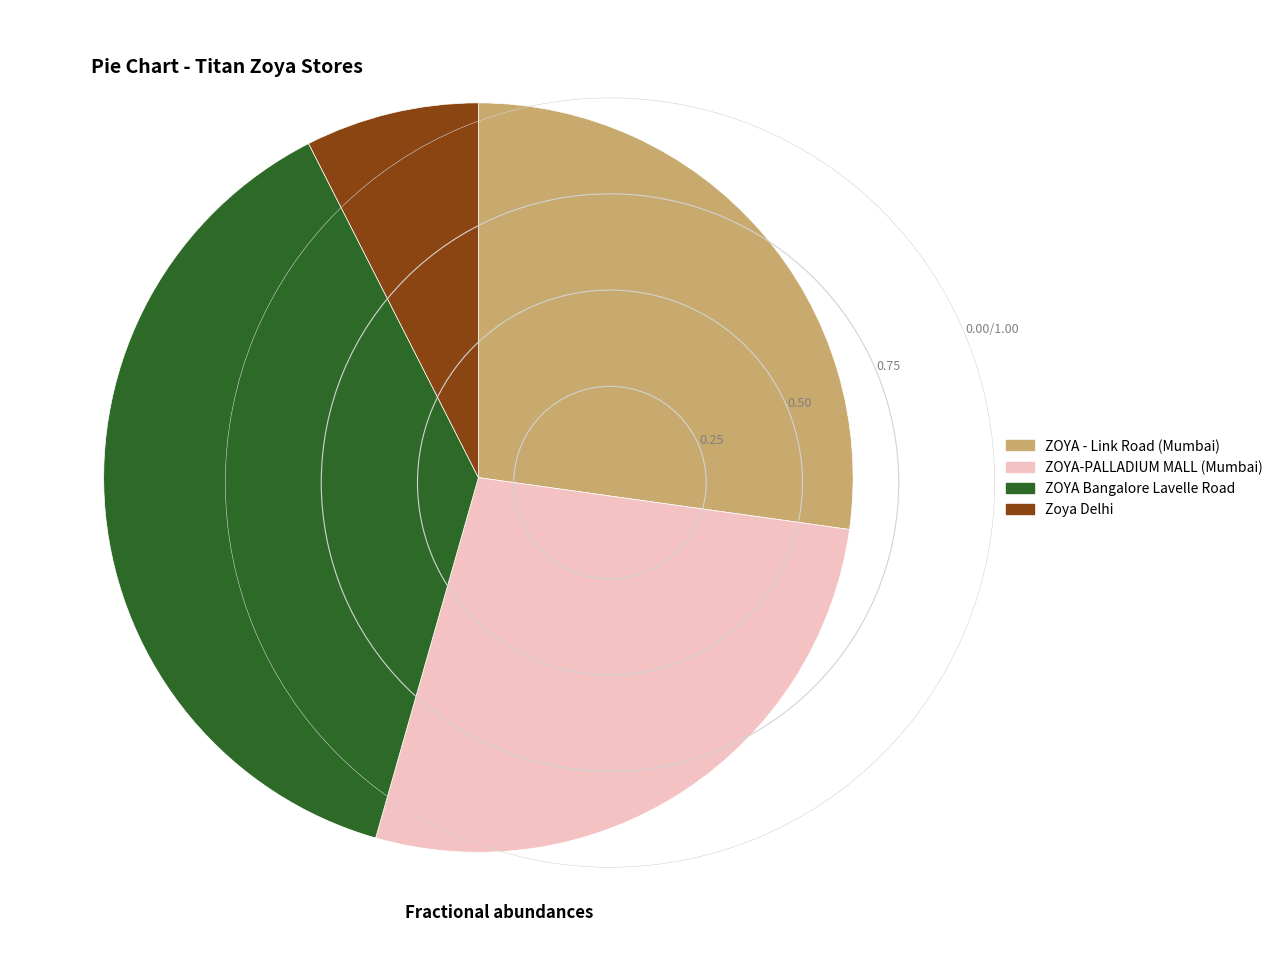

Which slice is the smallest?

Zoya Delhi